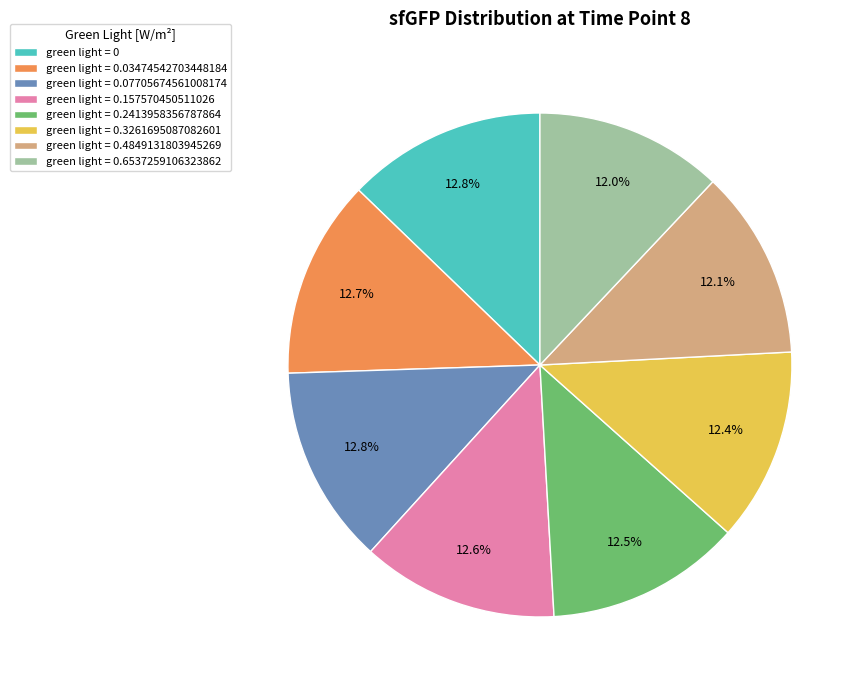

Does green light = 0.157570450511026 account for over 50% of the chart?

No